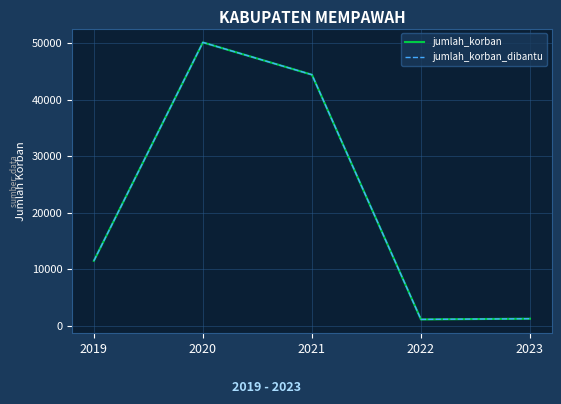

Reading right to left, what are all the values shown in this chart?

jumlah_korban: 1239	1109	44441	50161	11487
jumlah_korban_dibantu: 1239	1109	44441	50161	11487